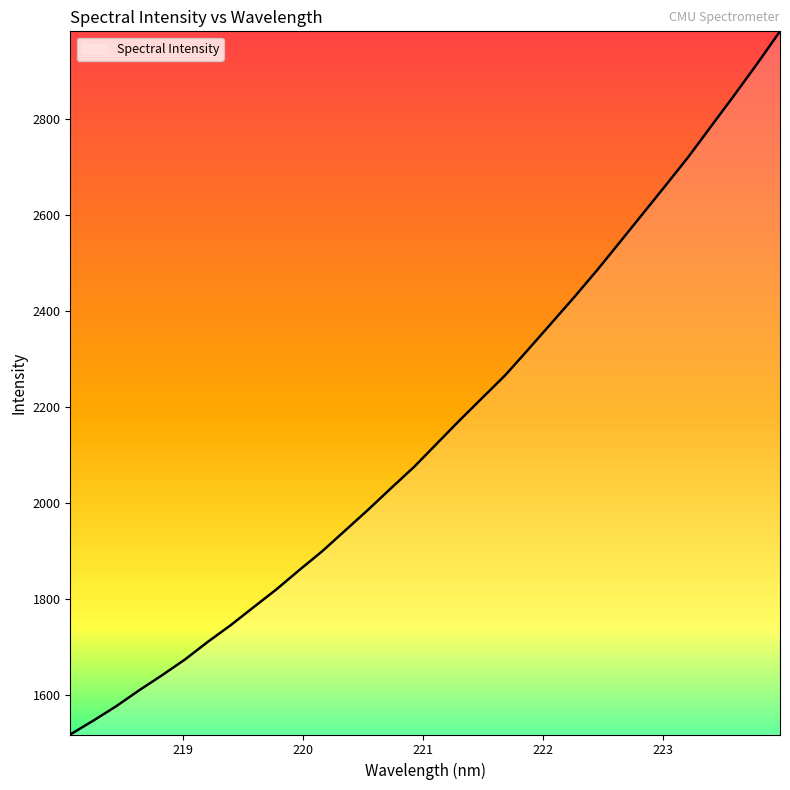

What is the greatest value displayed?

2982.2